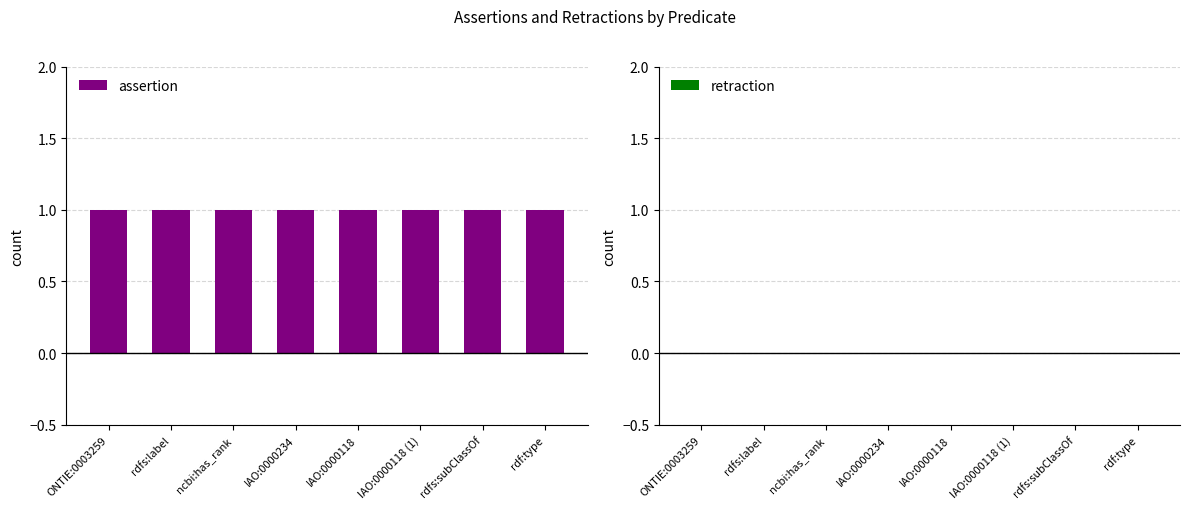

What is the label of the 3rd bar from the right?

IAO:0000118 (1)